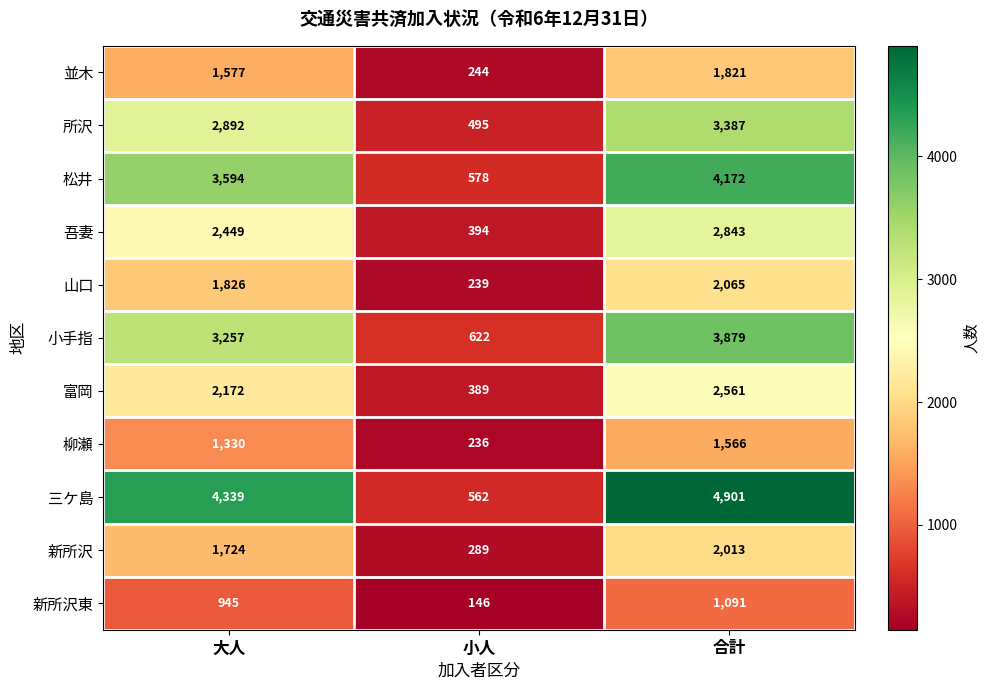

What is the difference between the highest and lowest values at 合計?

3810